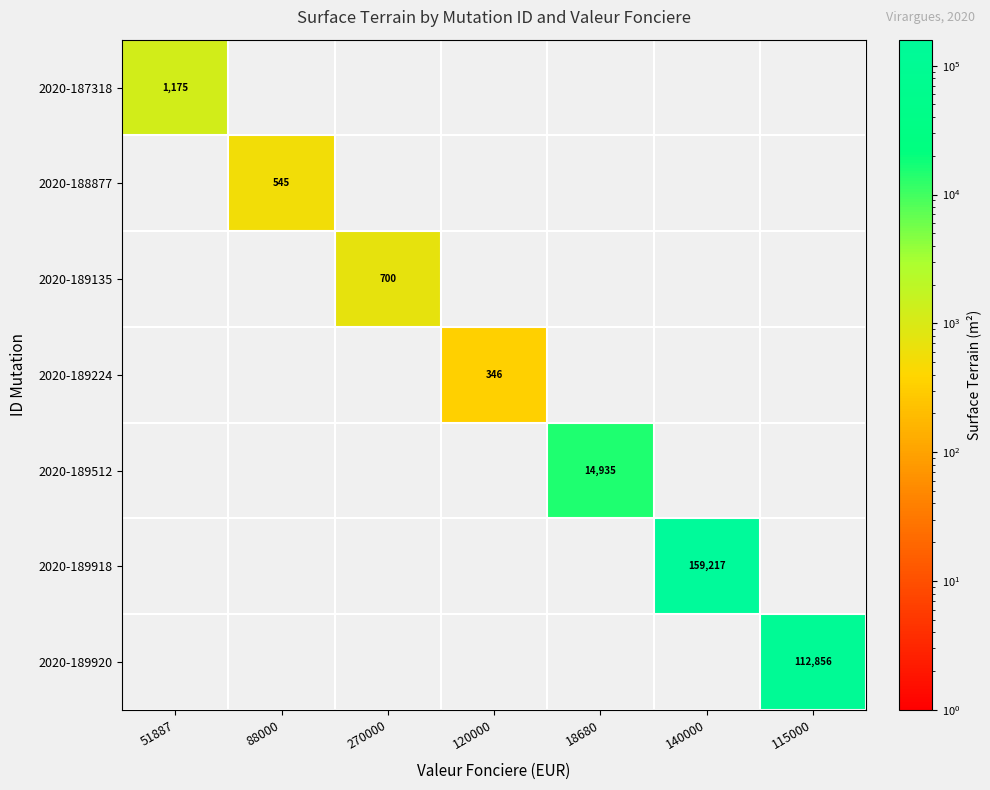

The 2020-188877 series shows 850 at 88000. True or false?

False